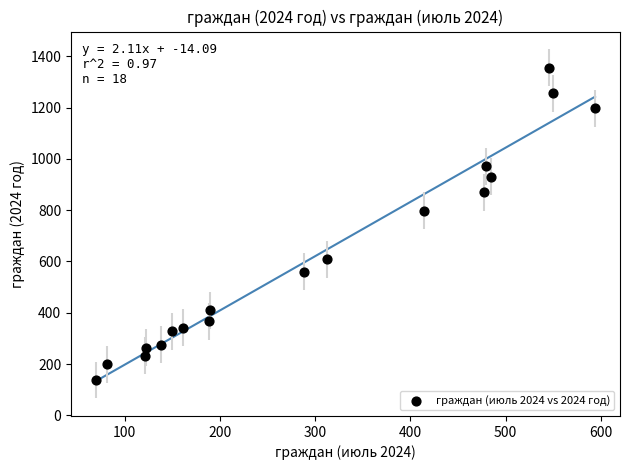

What Y value in the scatter plot is closest to 747?

797